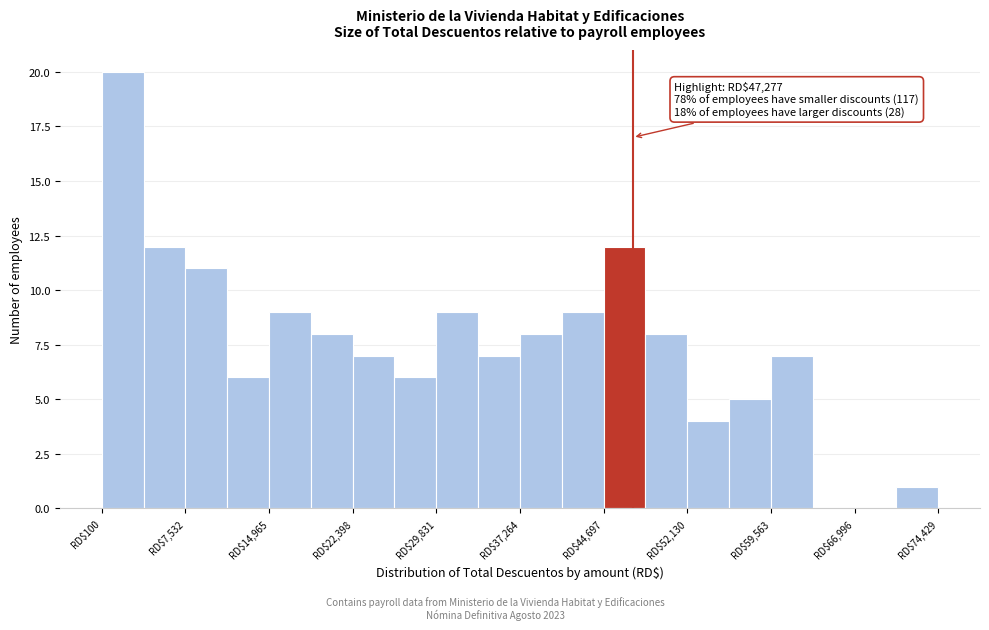

Around what value on the x-axis is the tallest bar? Give the approximate position of its centre, as read against the axis.

2000